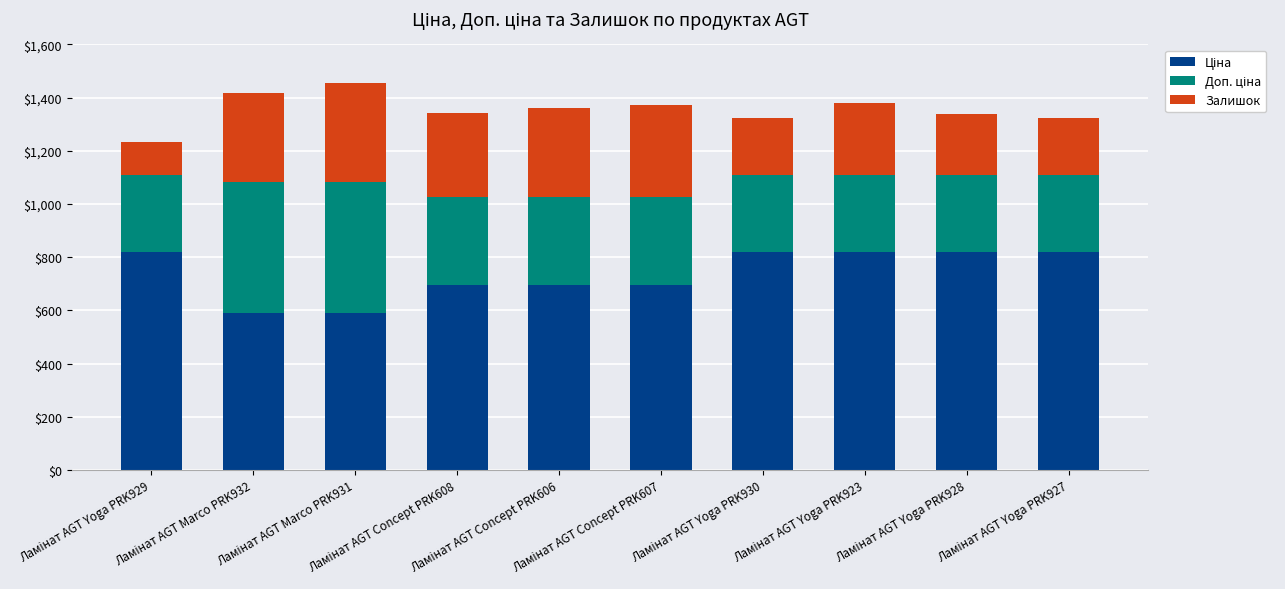

How many bars are there in total?

10